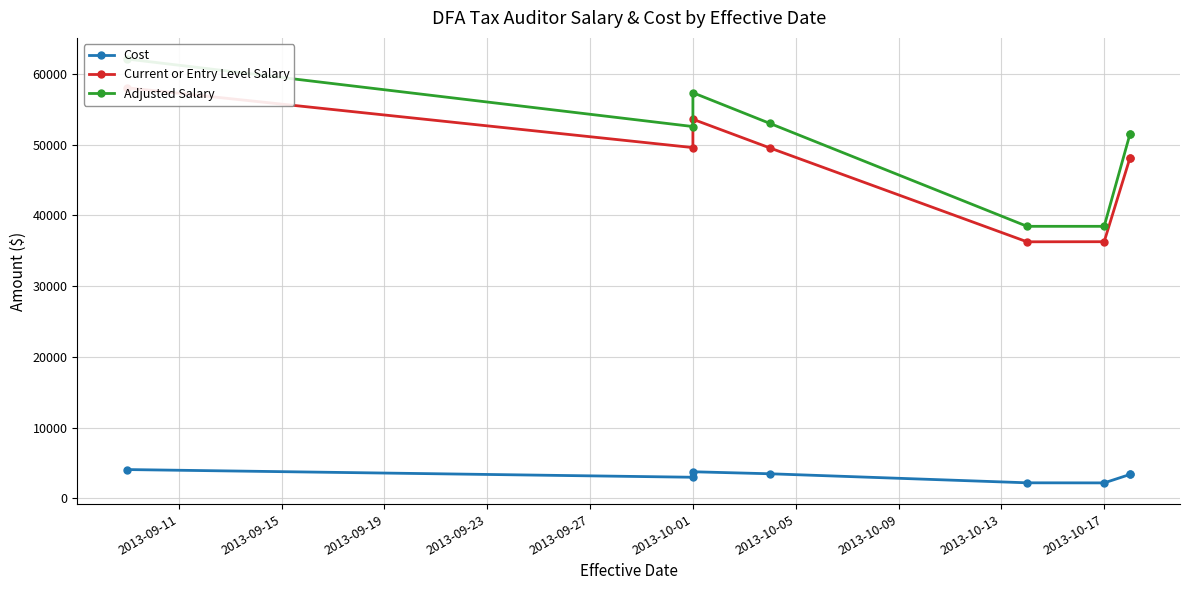

What is the greatest value displayed?

62078.6